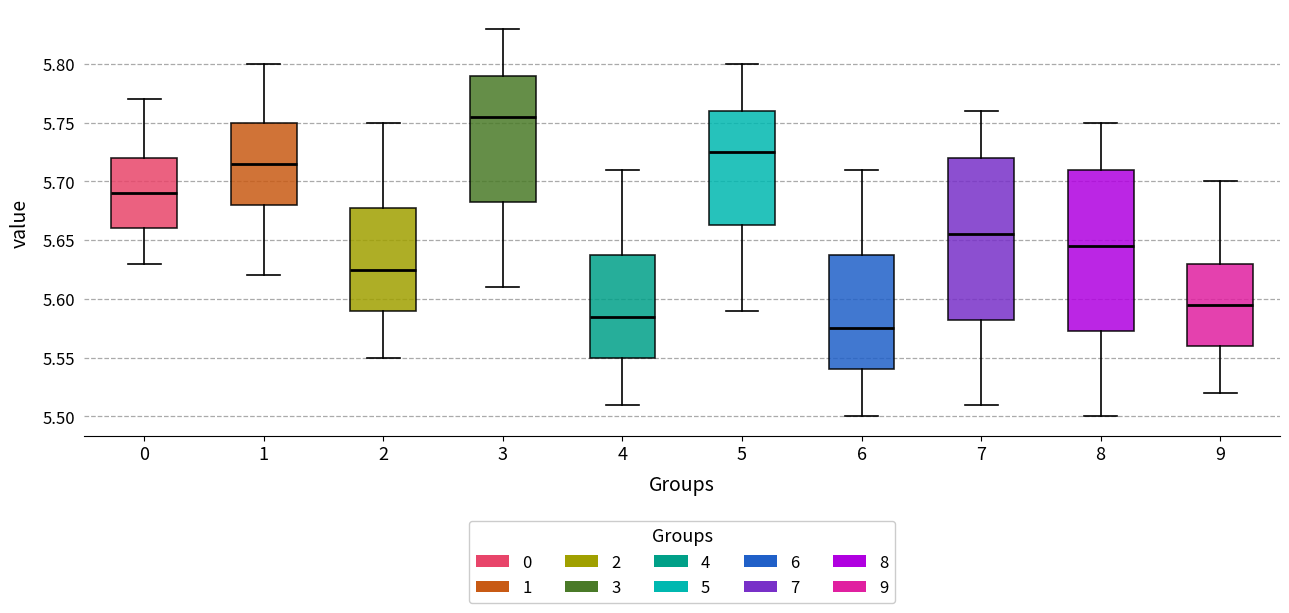

Reading left to right, read every box against the y-axis: the position of its median line, the range the box covers, and the ends of its whiskers. The values are not printed on the chart, so give them approximately, as read against the axis.

0: median 5.690, box 5.660 to 5.720, whiskers 5.630 to 5.770
1: median 5.715, box 5.680 to 5.750, whiskers 5.620 to 5.800
2: median 5.625, box 5.590 to 5.680, whiskers 5.550 to 5.750
3: median 5.755, box 5.685 to 5.790, whiskers 5.610 to 5.830
4: median 5.585, box 5.550 to 5.640, whiskers 5.510 to 5.710
5: median 5.725, box 5.665 to 5.760, whiskers 5.590 to 5.800
6: median 5.575, box 5.540 to 5.640, whiskers 5.500 to 5.710
7: median 5.655, box 5.585 to 5.720, whiskers 5.510 to 5.760
8: median 5.645, box 5.575 to 5.710, whiskers 5.500 to 5.750
9: median 5.595, box 5.560 to 5.630, whiskers 5.520 to 5.700